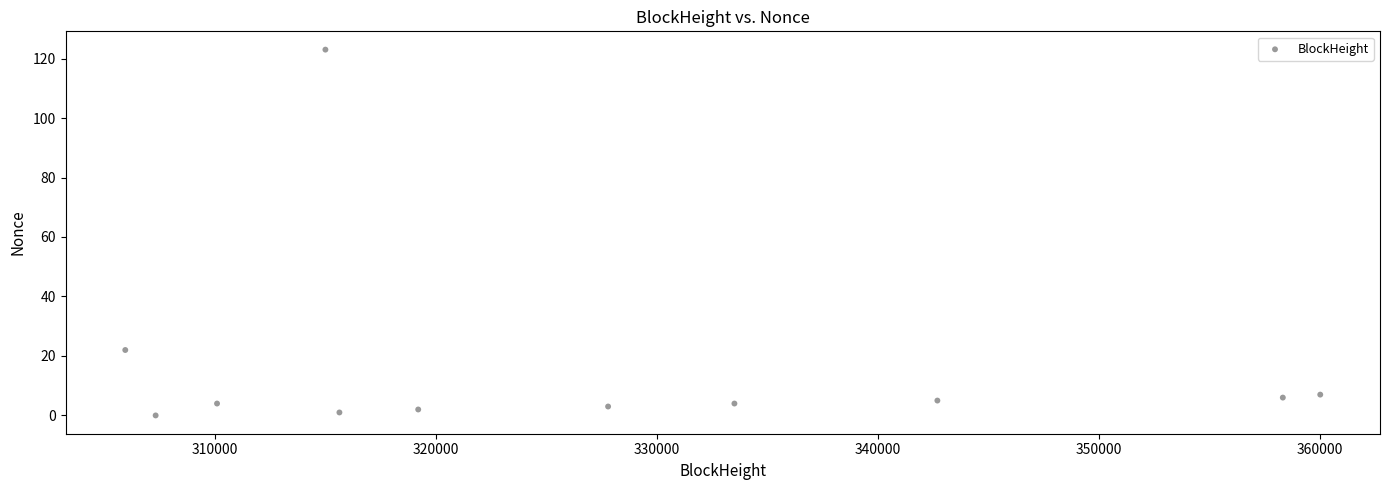

What Y value in the scatter plot is closest to 61?

22